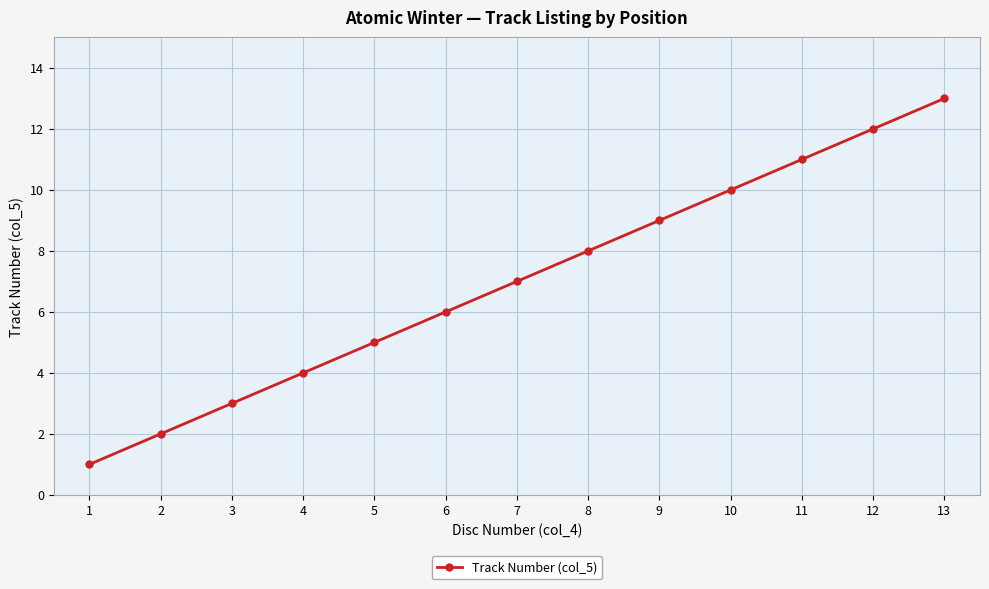

Is it true that the value at 13 is 13?

True